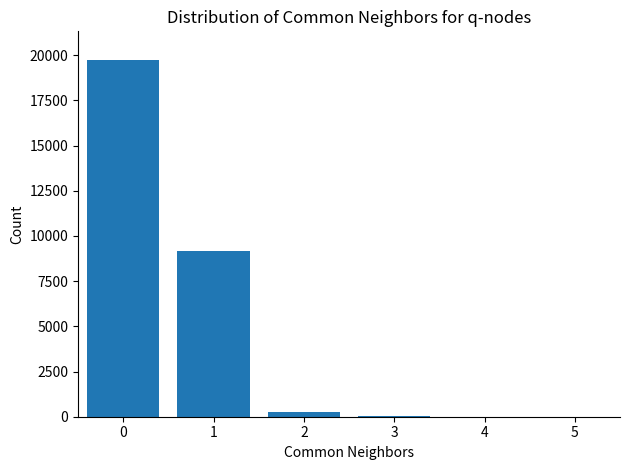

Is it true that the value at 1 is 12673?

False